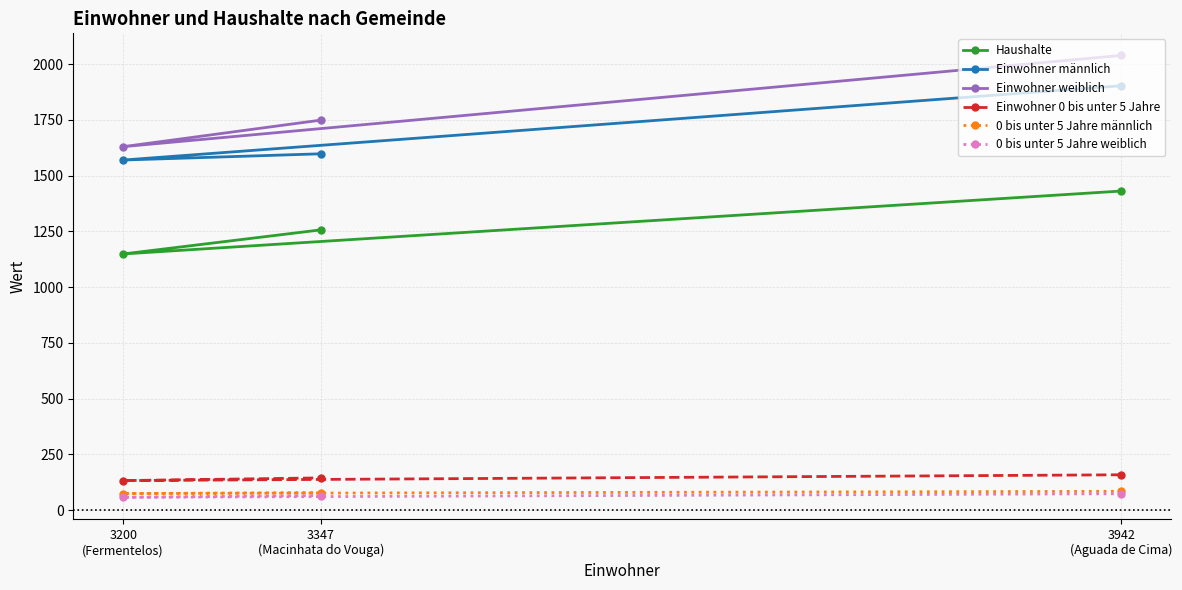

How many data points in Einwohner männlich are less than 1598?

1